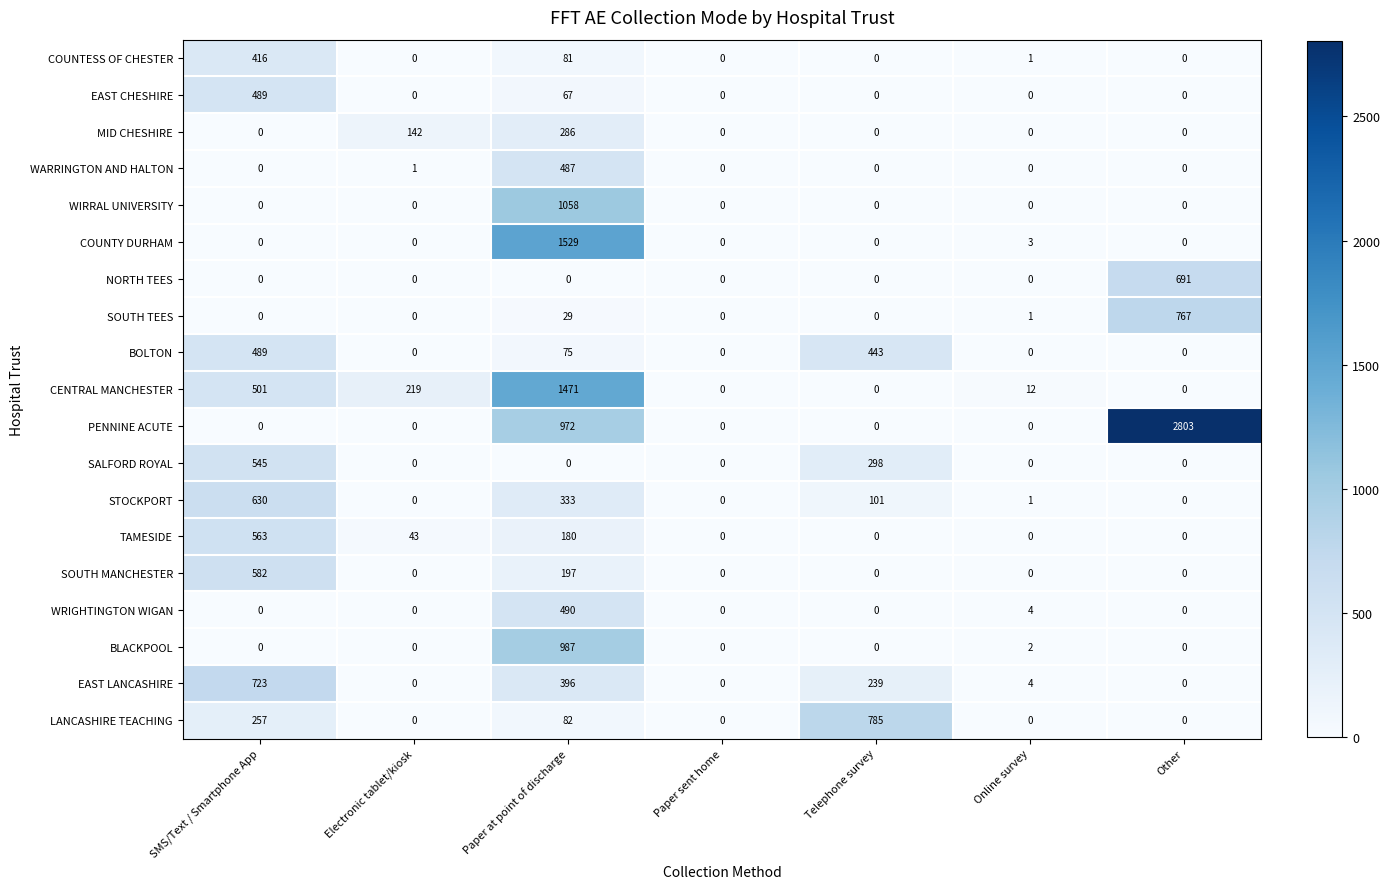

What is the greatest value displayed?

2803